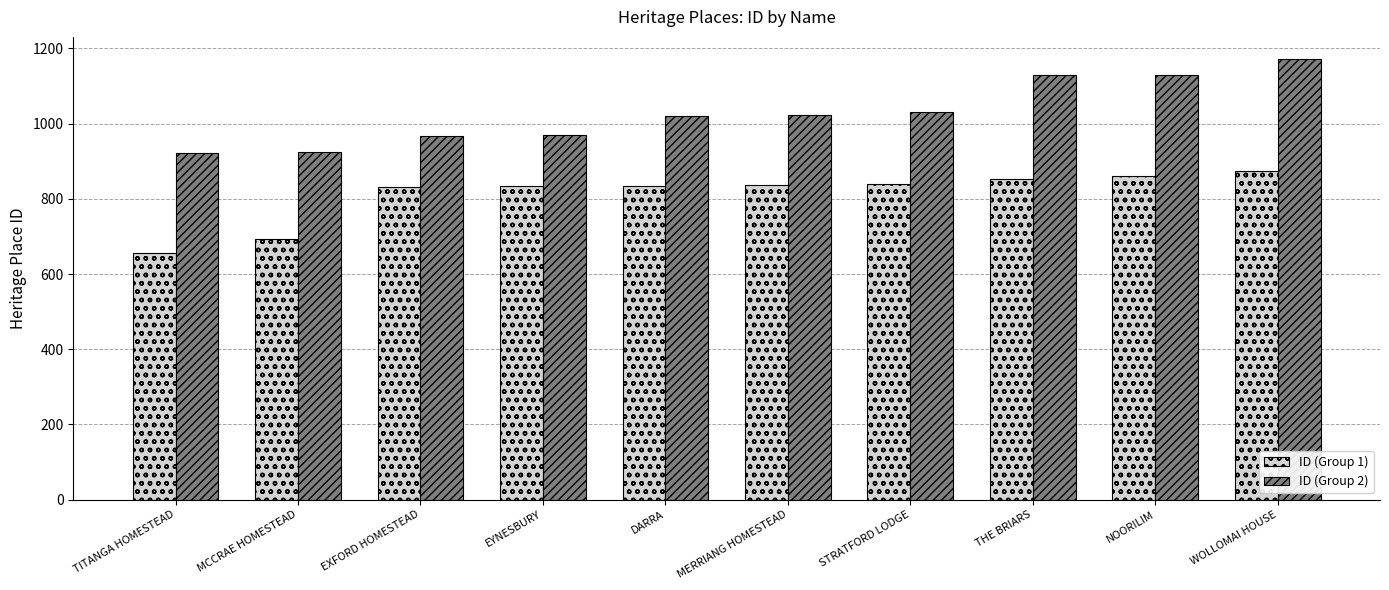

The ID (Group 2) series shows 1023 at MERRIANG HOMESTEAD. True or false?

True